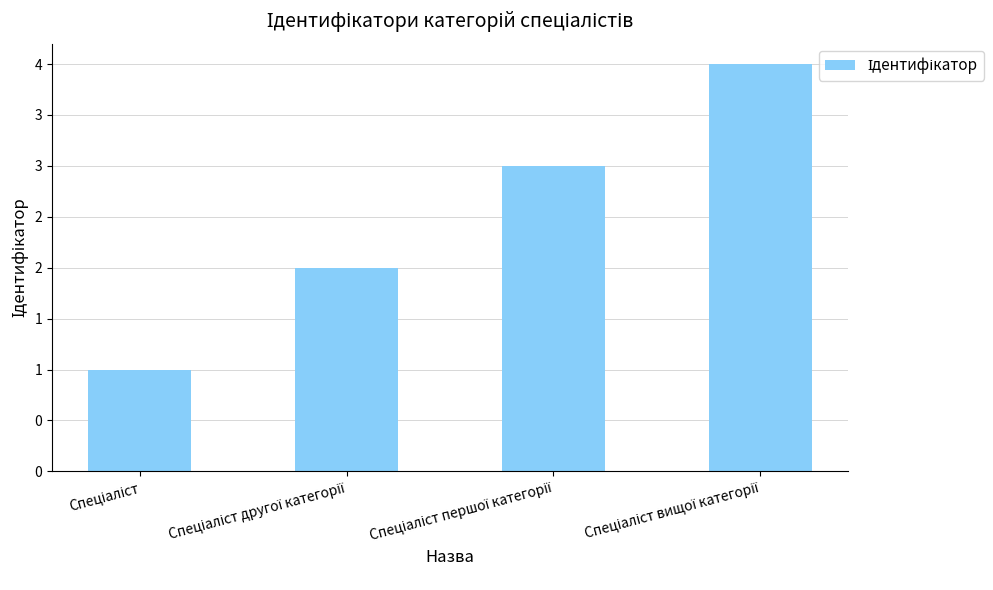

Between Спеціаліст and Спеціаліст вищої категорії, which is larger?

Спеціаліст вищої категорії